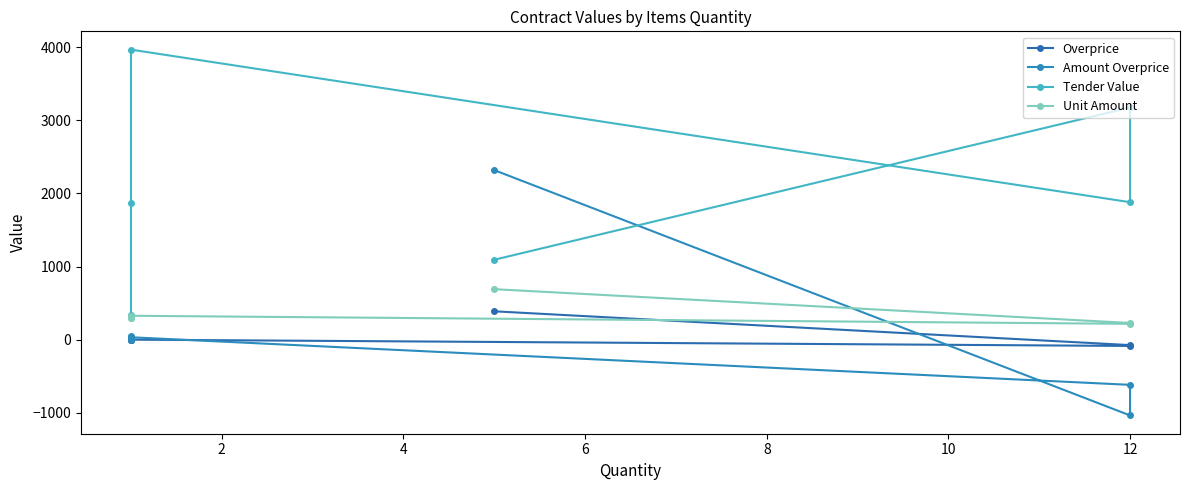

Does the chart display data point markers on the line(s)?

Yes